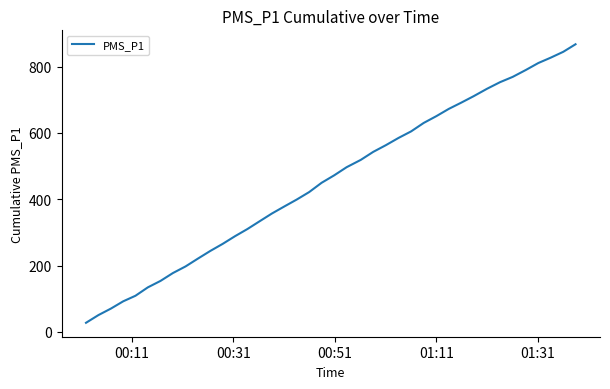

What is the smallest value displayed?

27.5